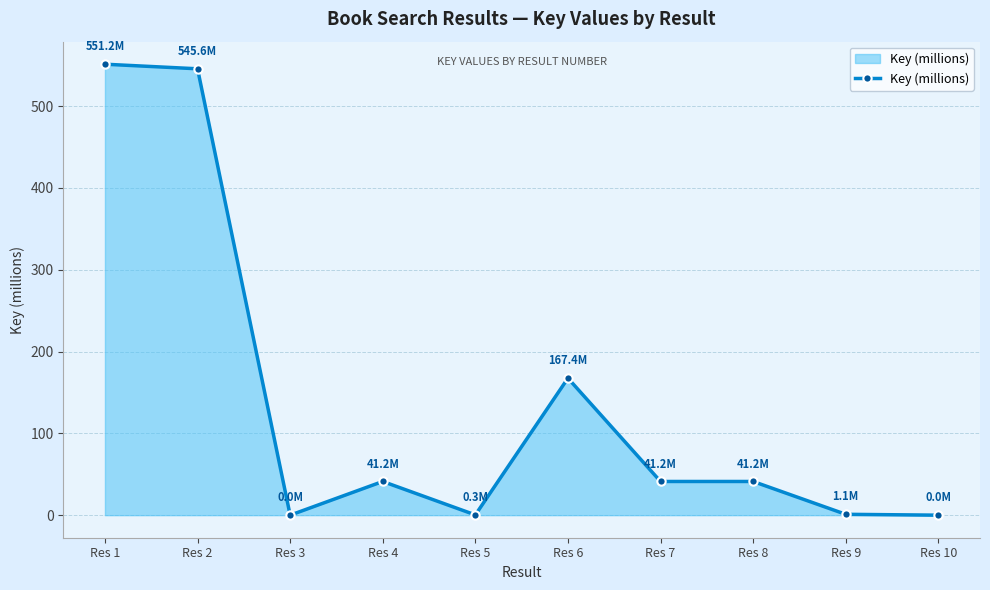

Between Res 9 and Res 1, which is larger?

Res 1